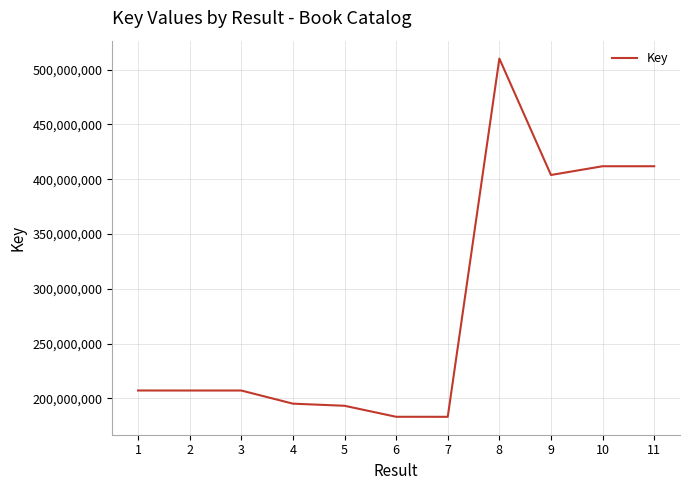

Approximately how many times larger is the value at 11 compared to 4?

2.1